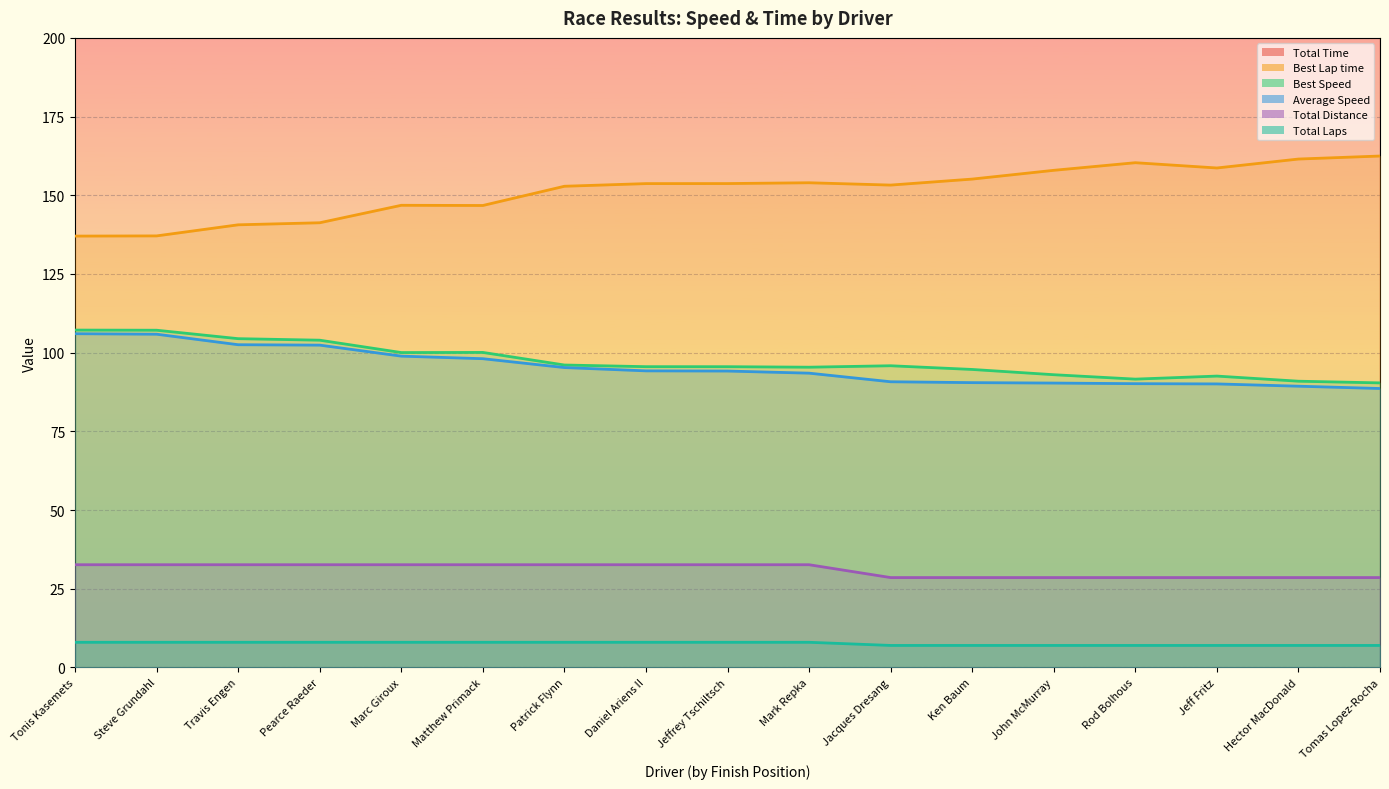

Is it true that Best Lap time equals 237.3 at Tomas Lopez-Rocha?

False